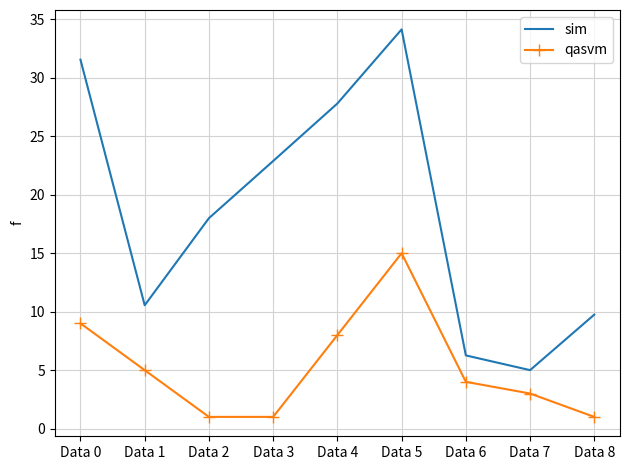

True or false: qasvm has a value of 1.0 at Data 3.

True